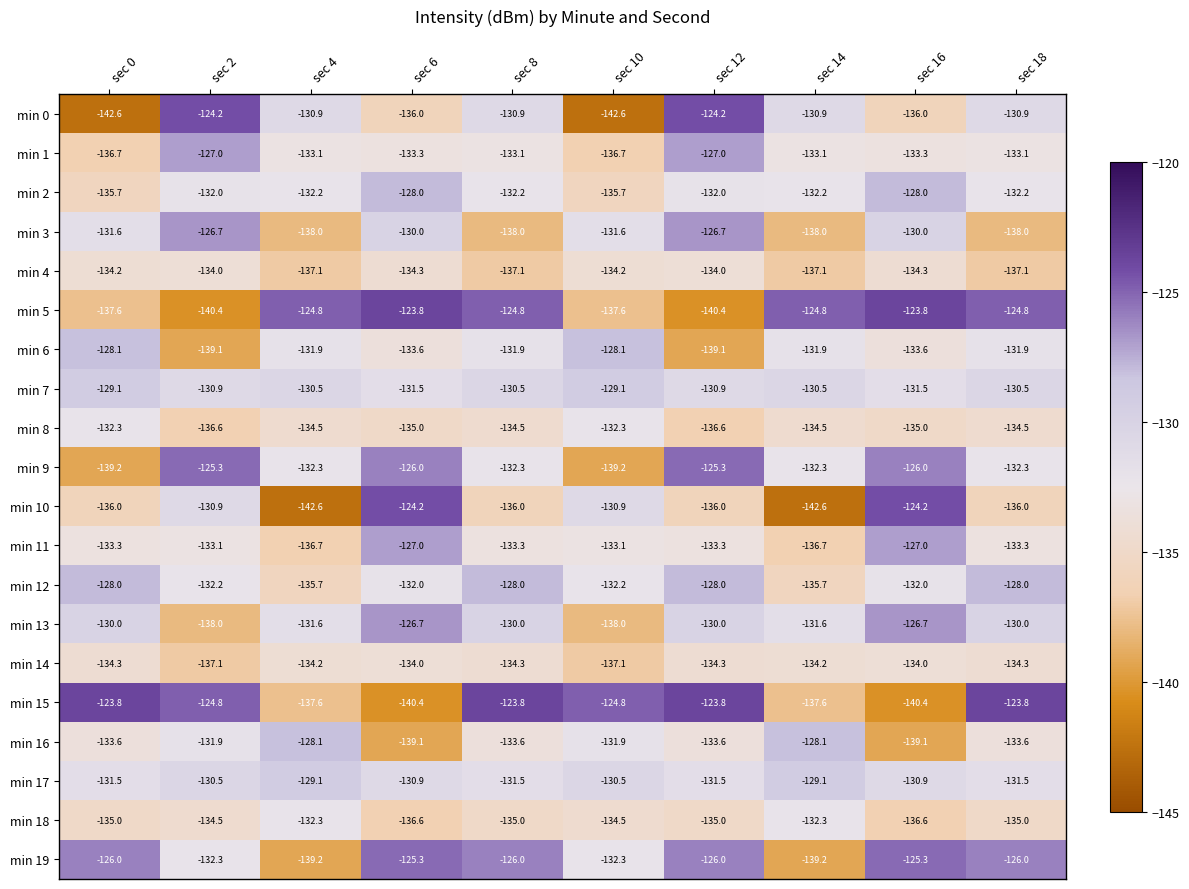

What is the difference between the maximum and minimum values in the min 19 series?

13.9